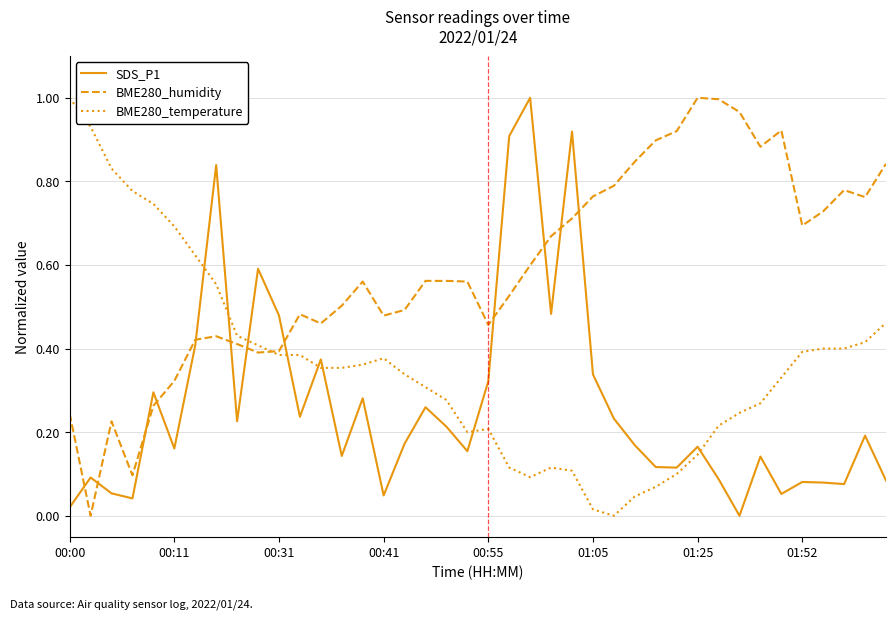

After their last crossing, which series has the higher values: SDS_P1 or BME280_temperature?

BME280_temperature